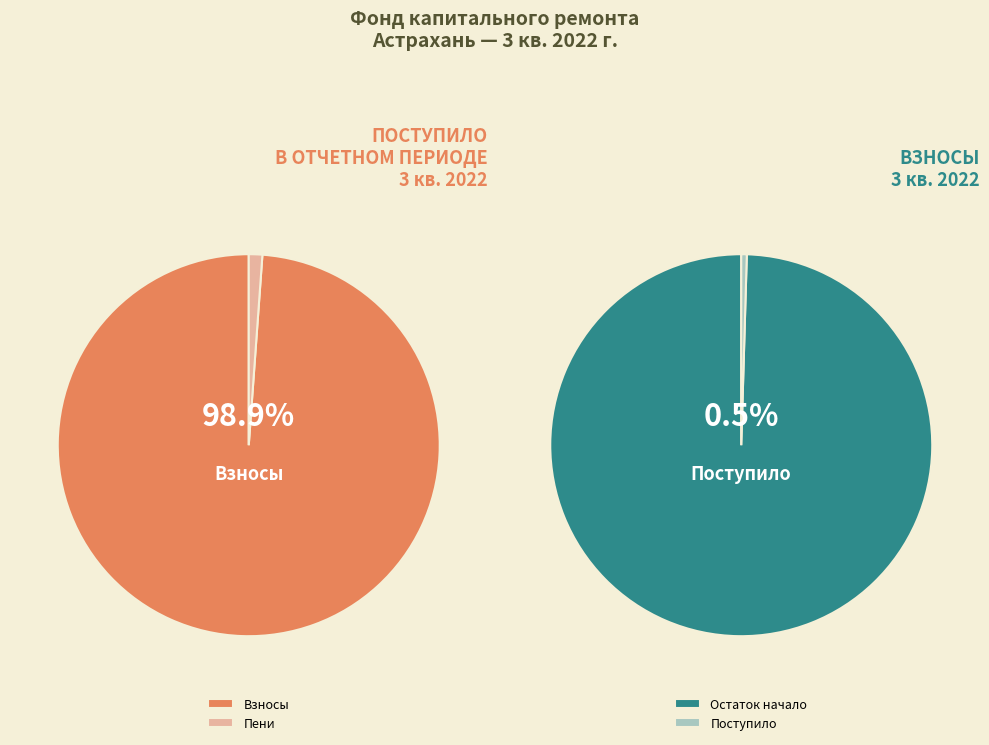

Is there any slice that represents more than half of the pie?

Yes